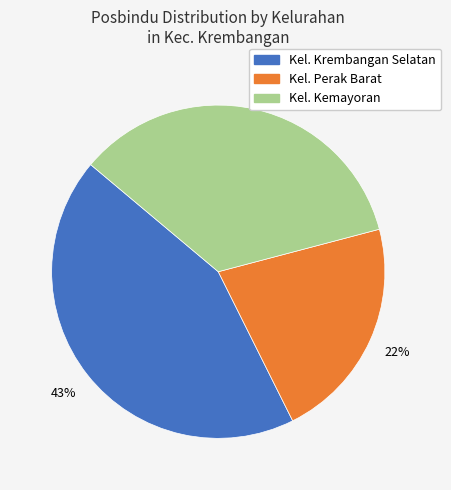

How many segments does this pie chart have?

3